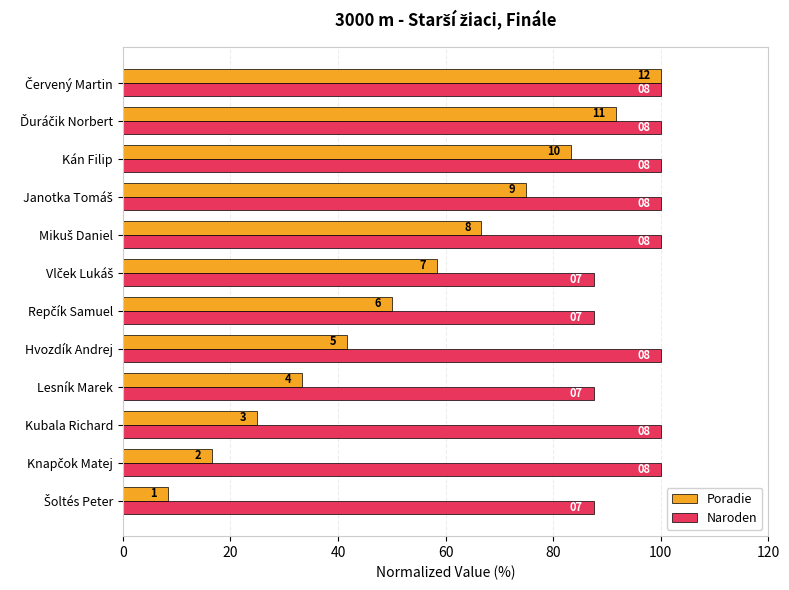

What is the difference between the maximum and minimum values in the Poradie series?

91.7